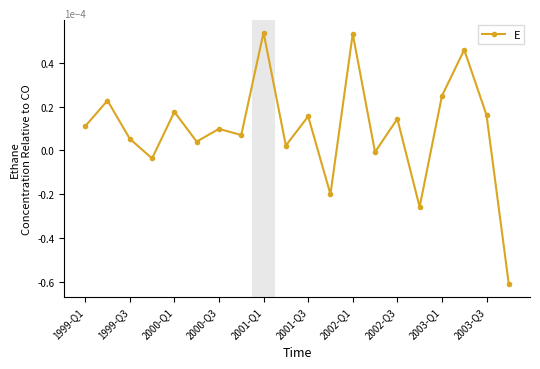

What is the sum of all values?

1.9